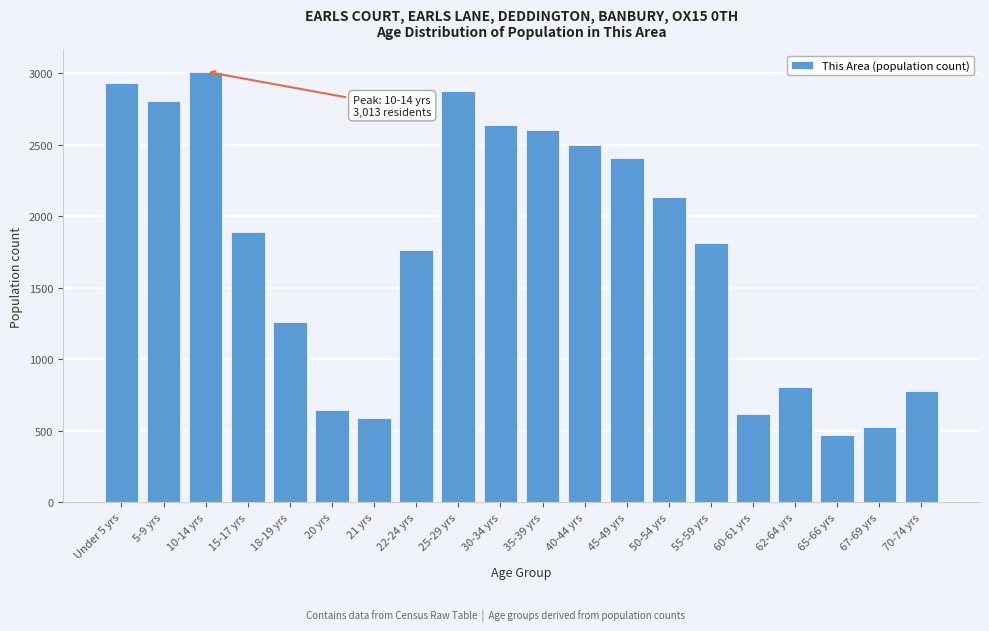

Reading right to left, what are all the values shown in this chart?

70-74 yrs=777	67-69 yrs=523	65-66 yrs=473	62-64 yrs=807	60-61 yrs=620	55-59 yrs=1815	50-54 yrs=2138	45-49 yrs=2412	40-44 yrs=2497	35-39 yrs=2606	30-34 yrs=2637	25-29 yrs=2874	22-24 yrs=1765	21 yrs=589	20 yrs=643	18-19 yrs=1260	15-17 yrs=1894	10-14 yrs=3013	5-9 yrs=2807	Under 5 yrs=2931